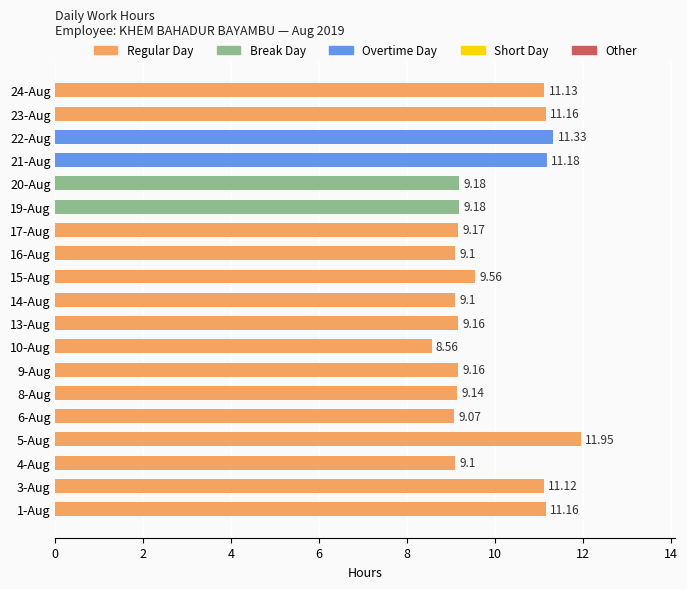

What is the smallest value displayed?

8.6